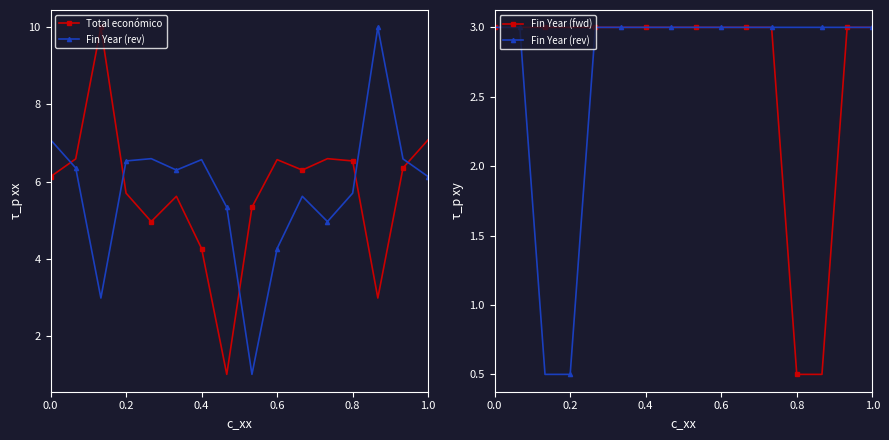

What is the minimum value for Fin Year (fwd)?

0.5